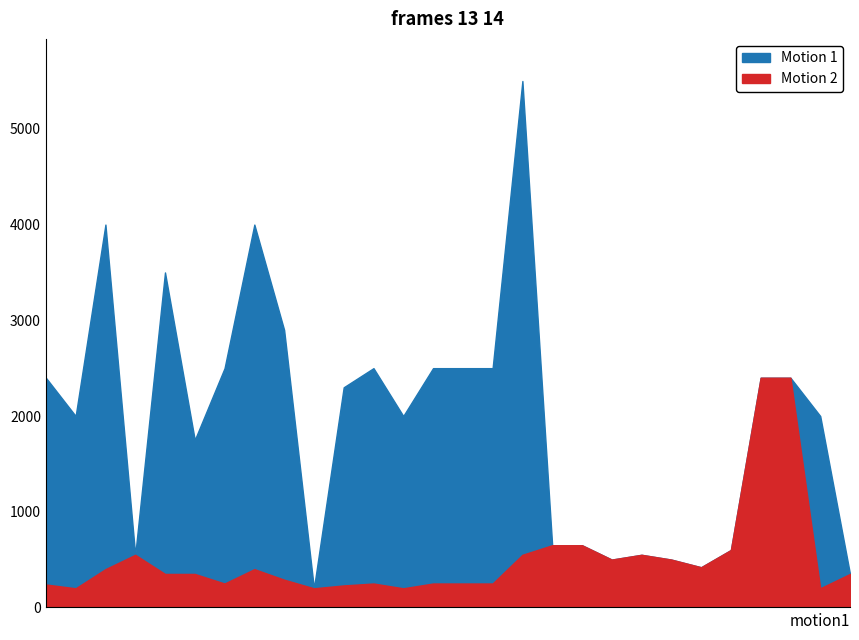

Count the number of data series in this chart.

2